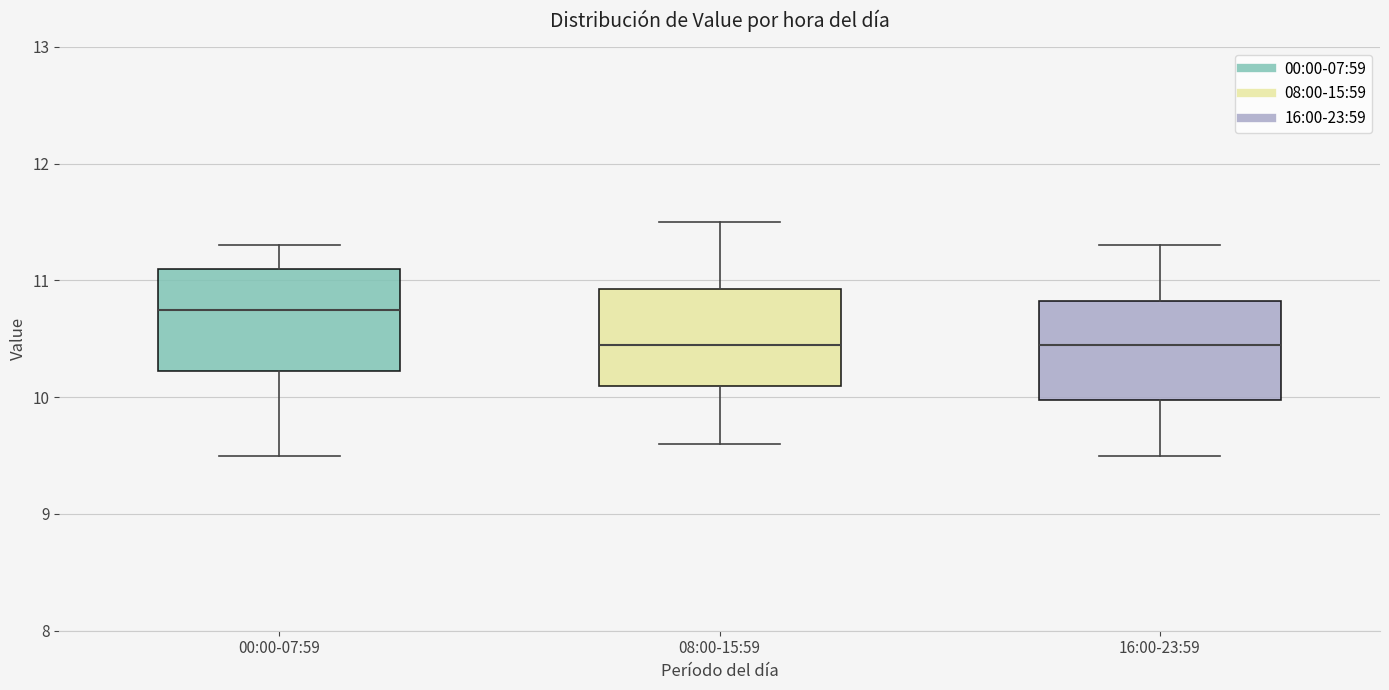

Reading left to right, transcribe this box plot: for each box, give where its median line is, the range the box spans, and where its two whiskers end, as read against the y-axis. The values are not printed on the chart, so give them approximately, as read against the axis.

00:00-07:59: median 10.8, box 10.2 to 11.1, whiskers 9.5 to 11.3
08:00-15:59: median 10.5, box 10.1 to 10.9, whiskers 9.6 to 11.5
16:00-23:59: median 10.5, box 10.0 to 10.8, whiskers 9.5 to 11.3